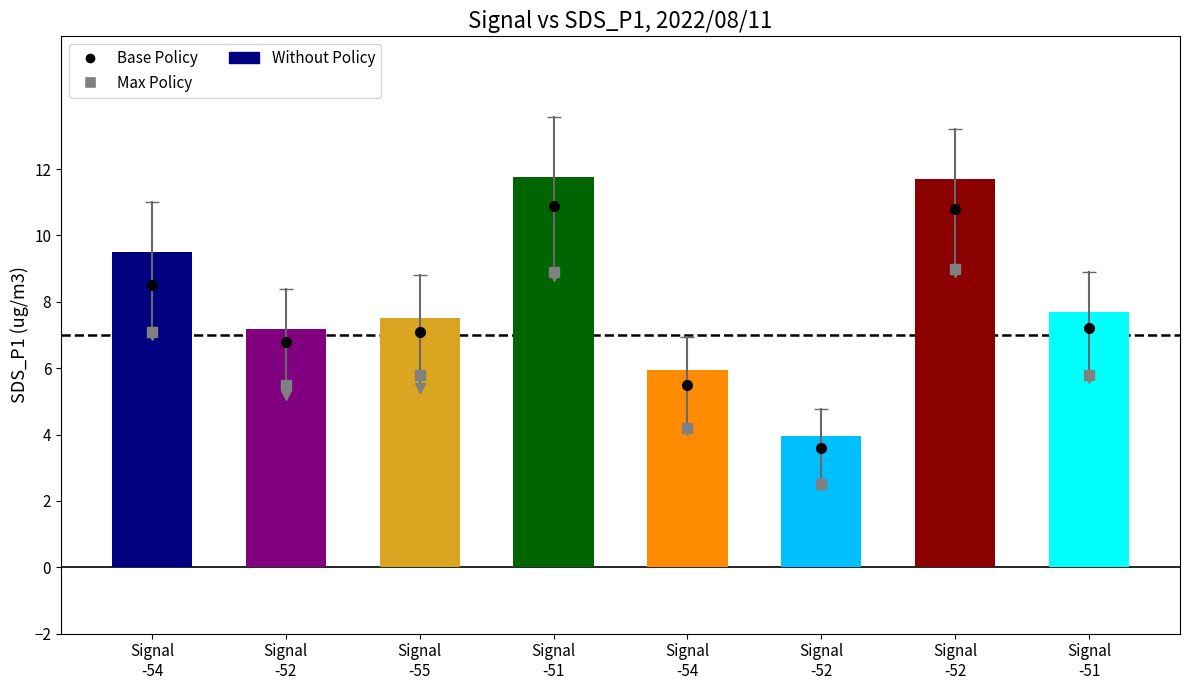

How many bars are there in total?

8